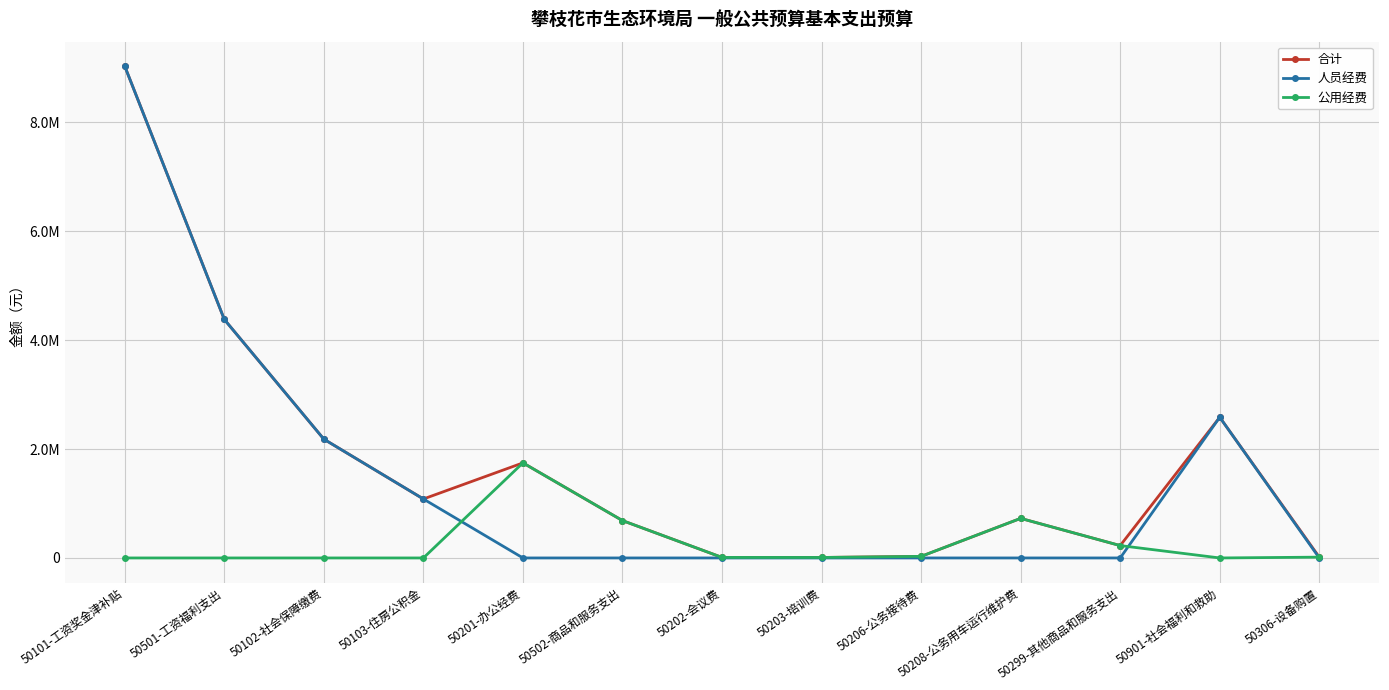

Where is the first local maximum for 合计?

50201-办公经费